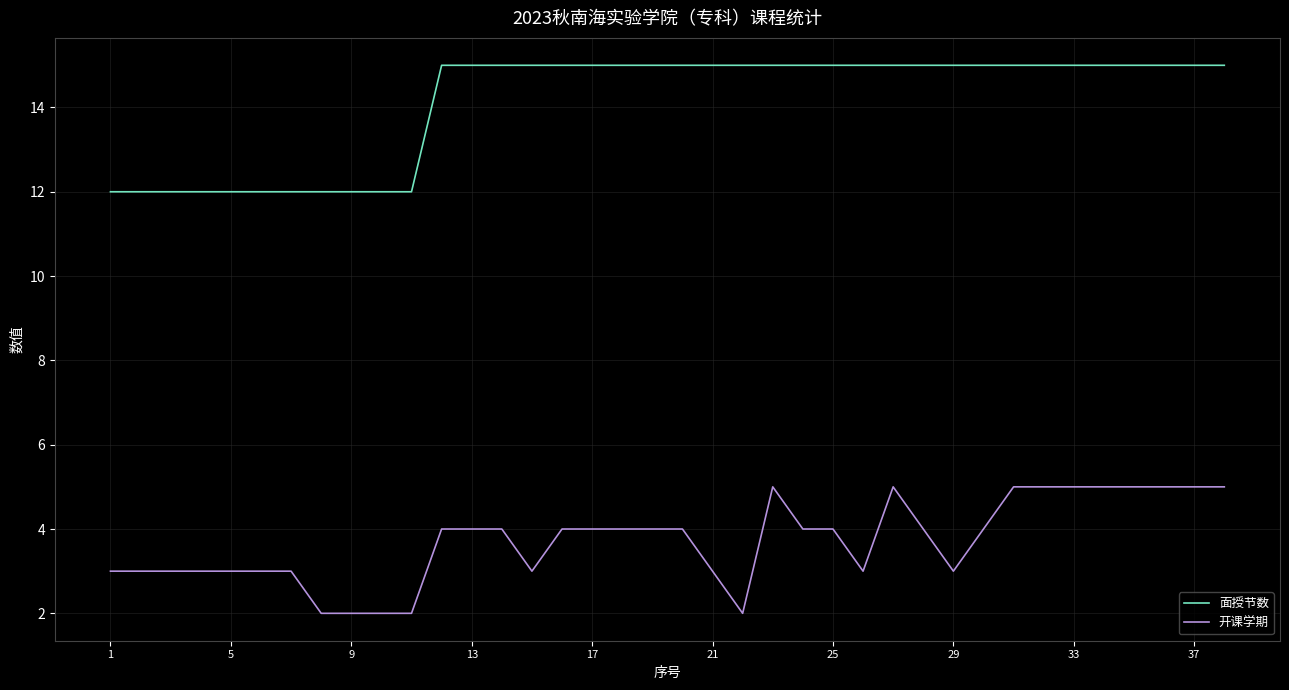

Which series has the largest total across all categories?

面授节数